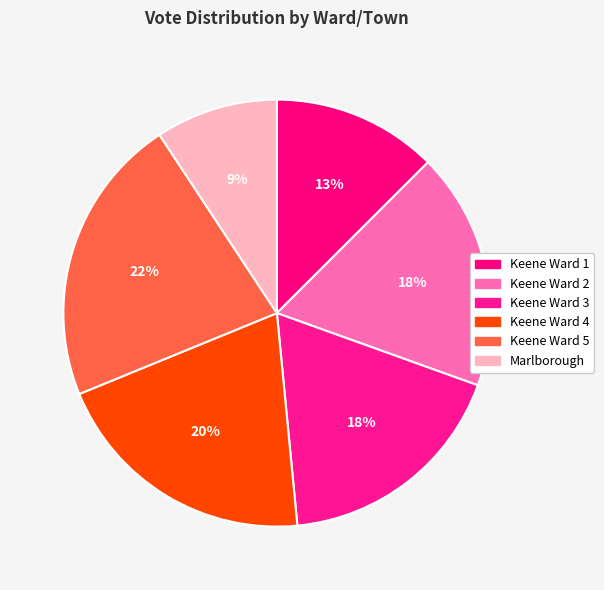

Which category has the biggest portion of the pie?

Keene Ward 5